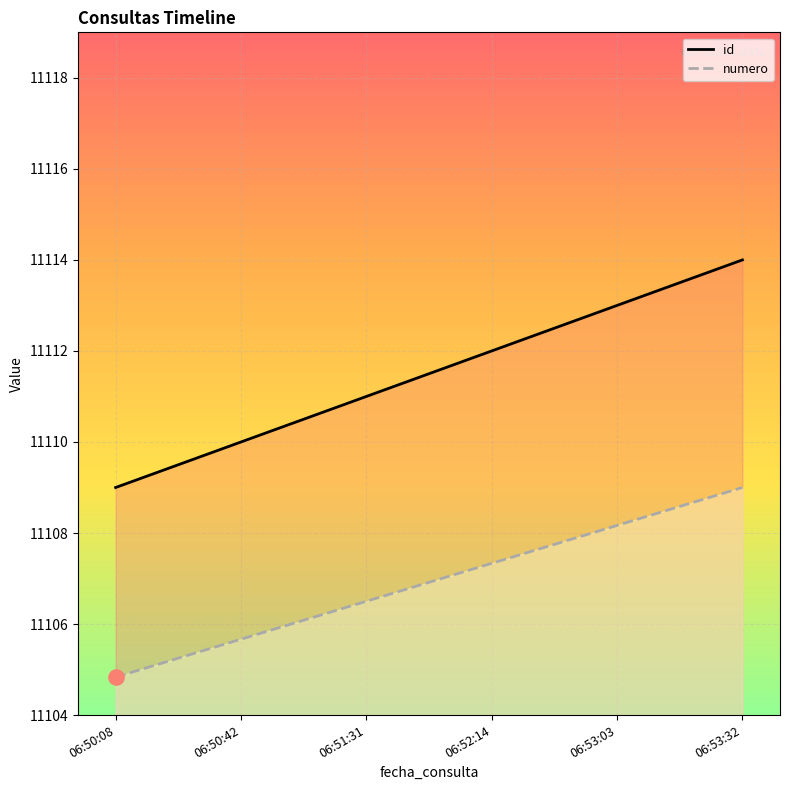

What is the total value across all series at 06:53:32?

22223.0